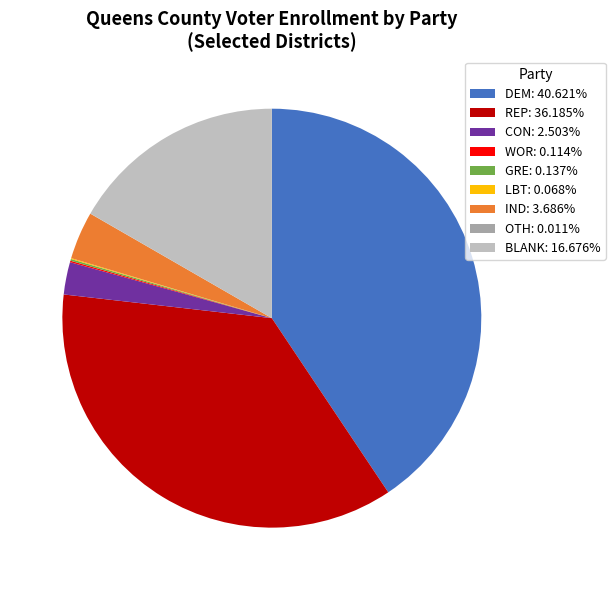

Is there any slice that represents more than half of the pie?

No